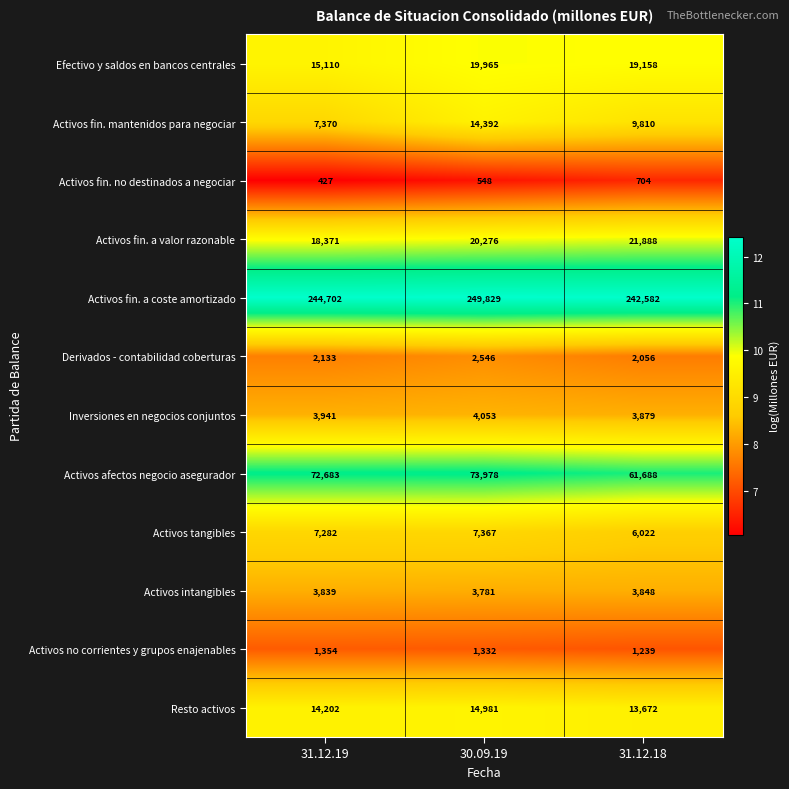

What is the total value across all series at 31.12.18?

386546